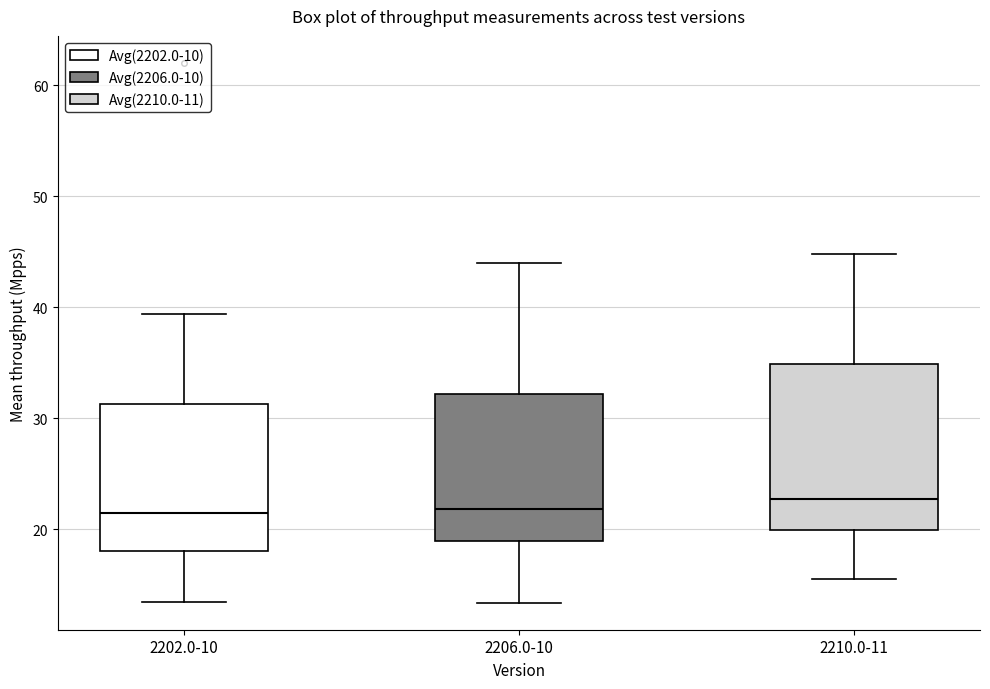

Which box is the tallest, from its lower edge to its upper edge?

2210.0-11